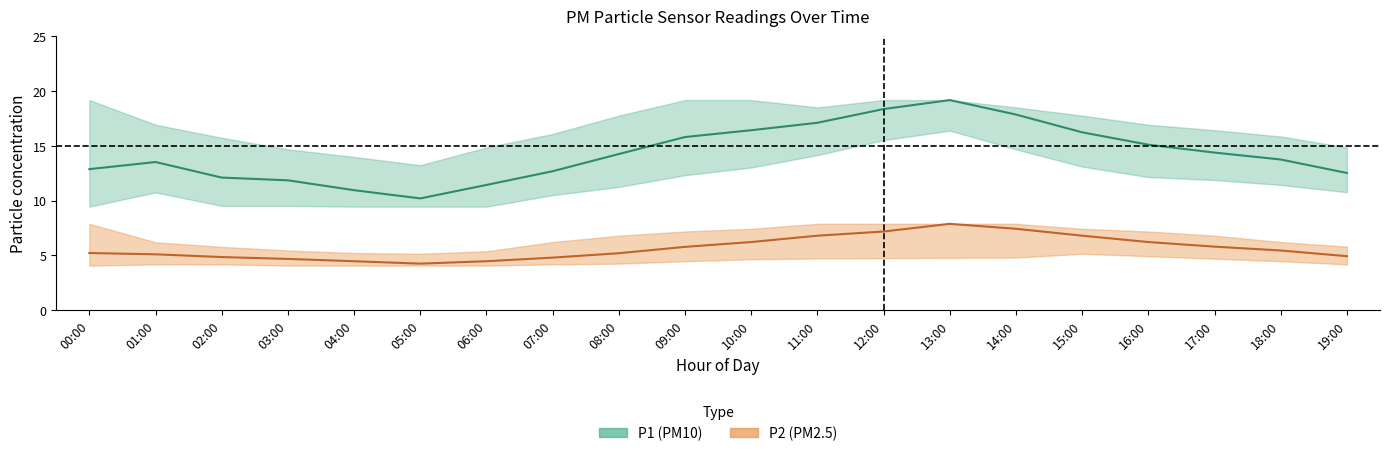

At which category does the chart reach its peak across all series?

13:00